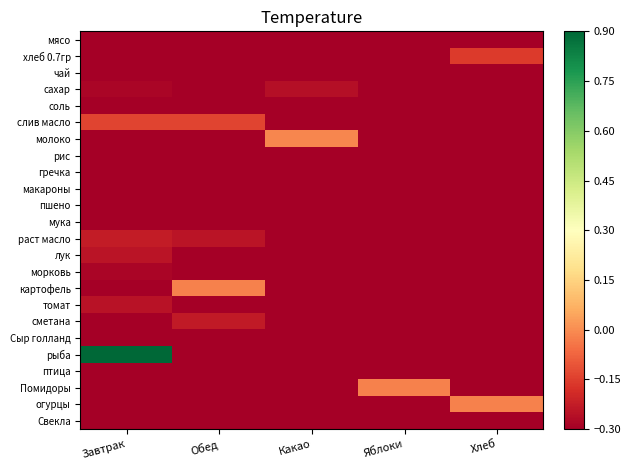

Count the number of categories in the chart.

5